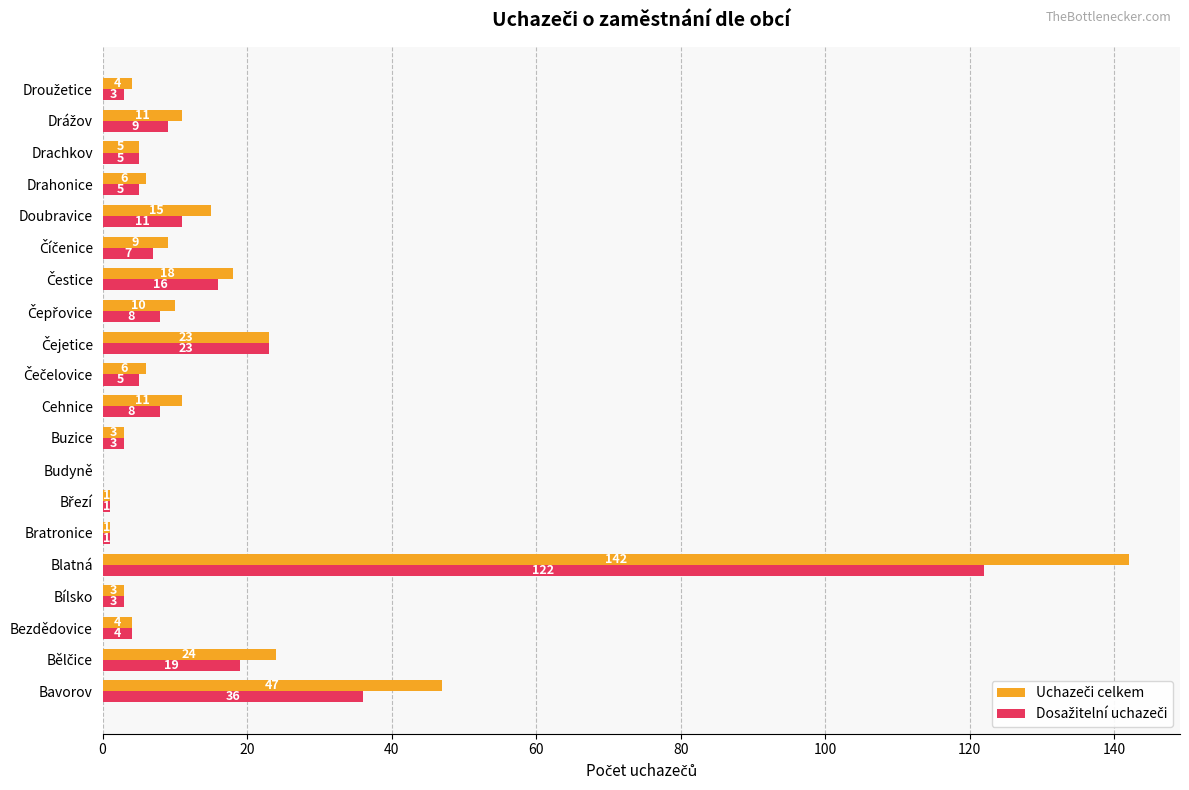

Which category has the highest value across all series?

Blatná